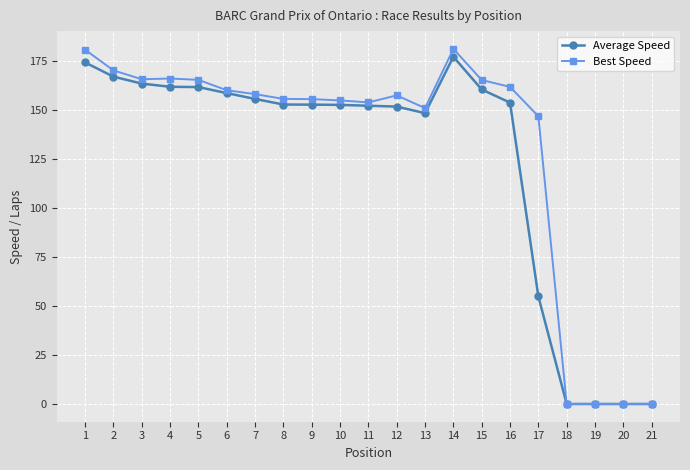

True or false: Average Speed has more than 0 points higher than both neighbors.

True